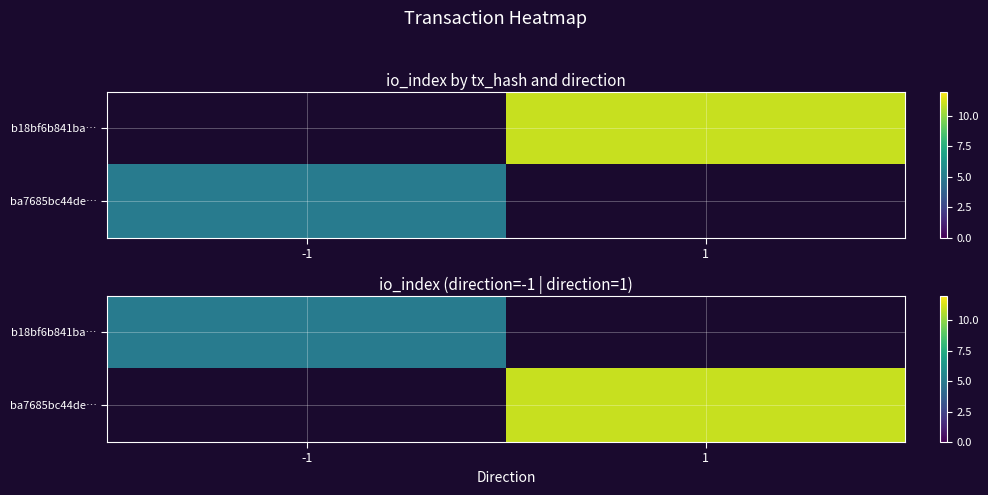

At 1, list the series in order from smallest to largest.

b18bf6b841ba…, ba7685bc44de…